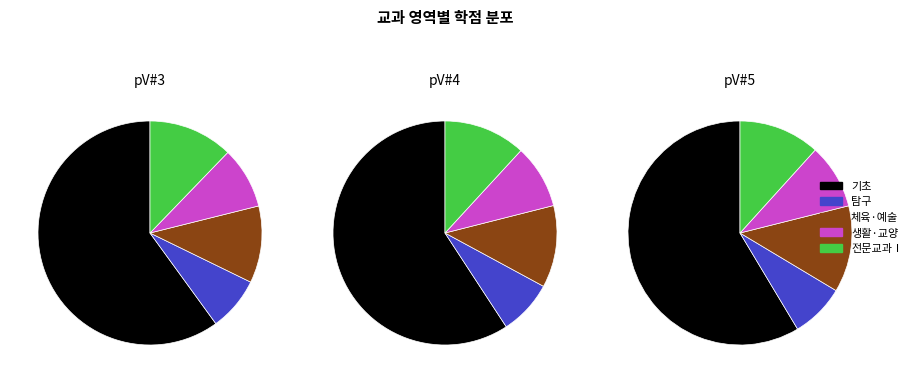

To the nearest percent, what is the average slice percentage?

20%